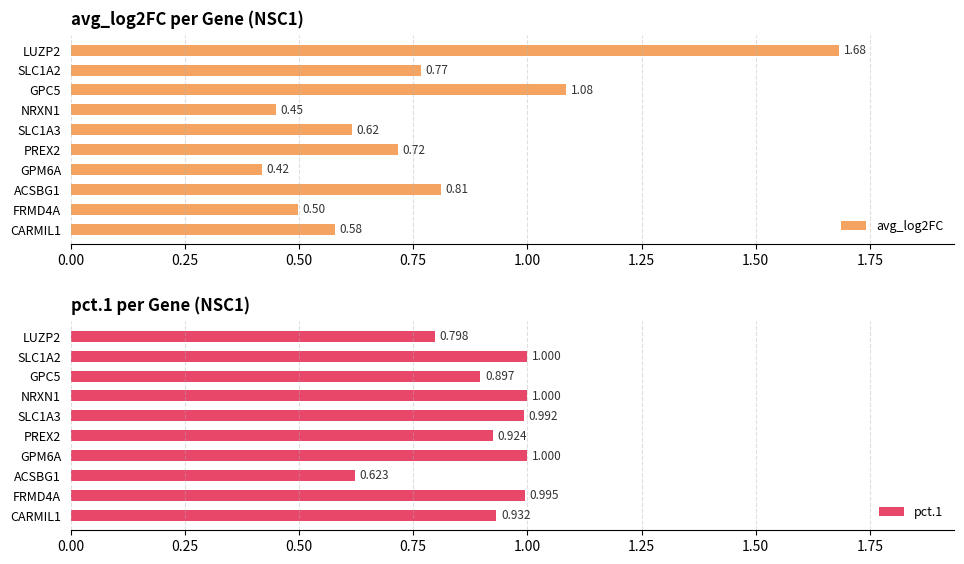

Rank the categories by avg_log2FC value from highest to lowest.

LUZP2, GPC5, ACSBG1, SLC1A2, PREX2, SLC1A3, CARMIL1, FRMD4A, NRXN1, GPM6A